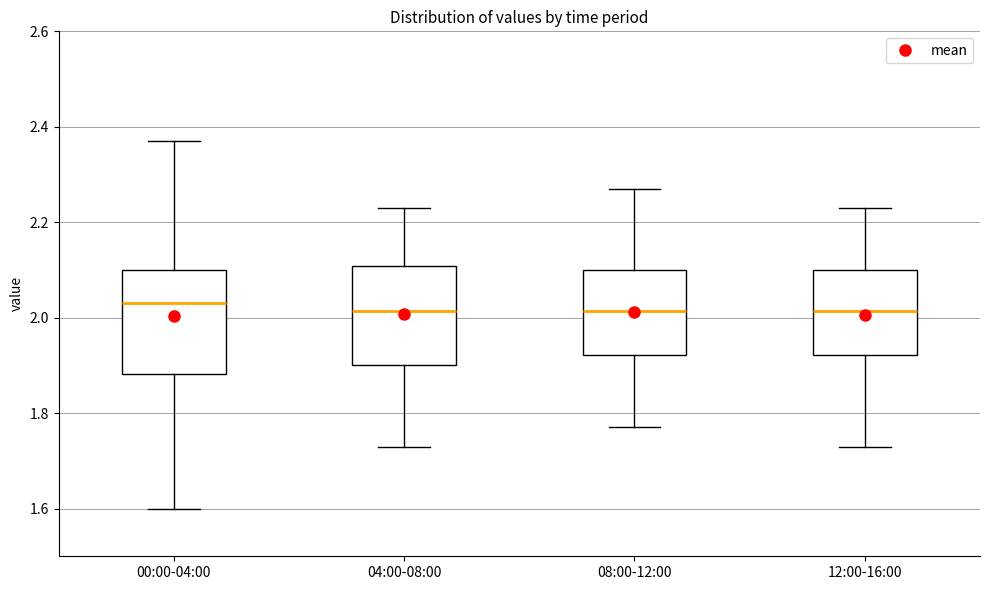

Where does the lower whisker of the box for 12:00-16:00 end on the y-axis? The values are not printed on the chart, so give them approximately, as read against the axis.

1.74